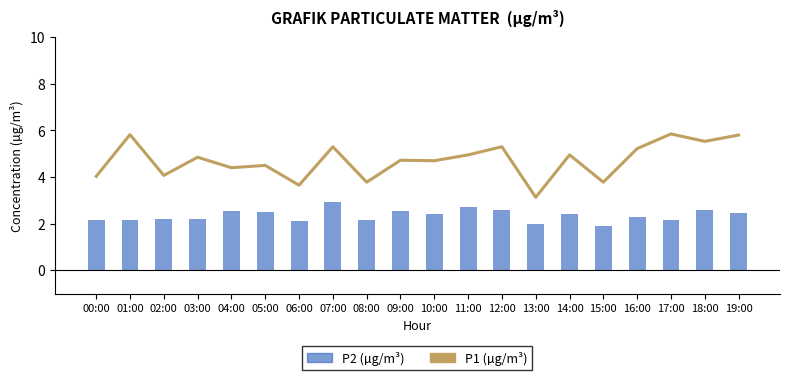

Are the bars horizontal?

No